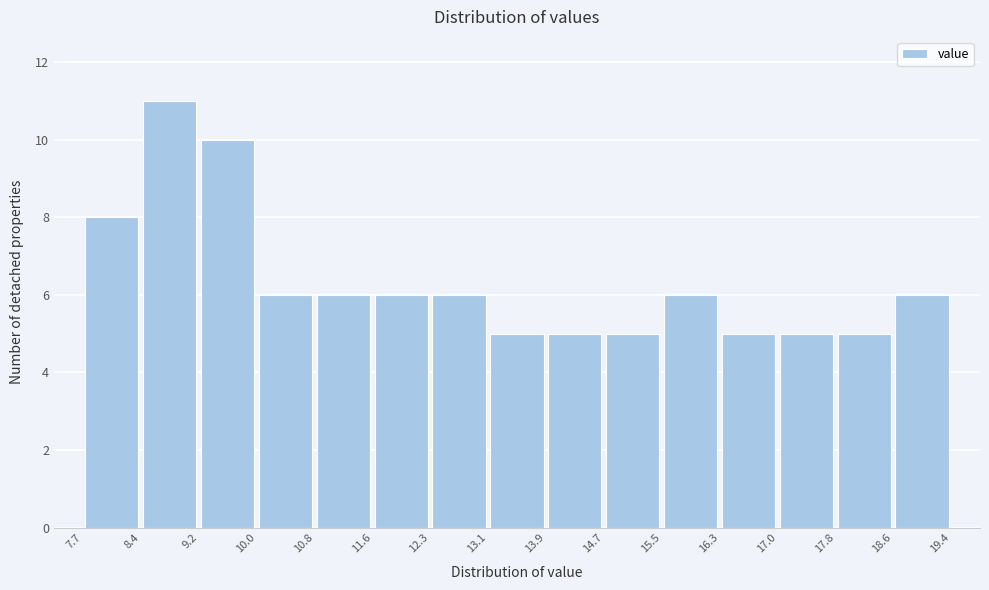

Over which range of the x-axis is the bar tallest?

8.4 to 9.2